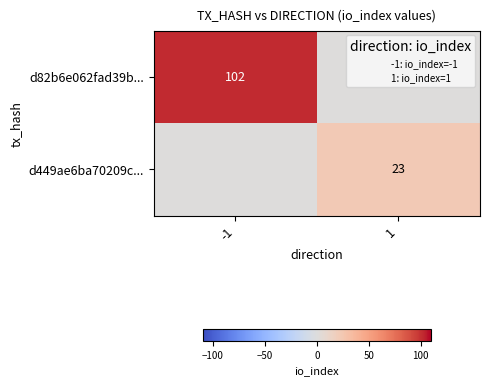

At how many categories does at least one series exceed 20?

2